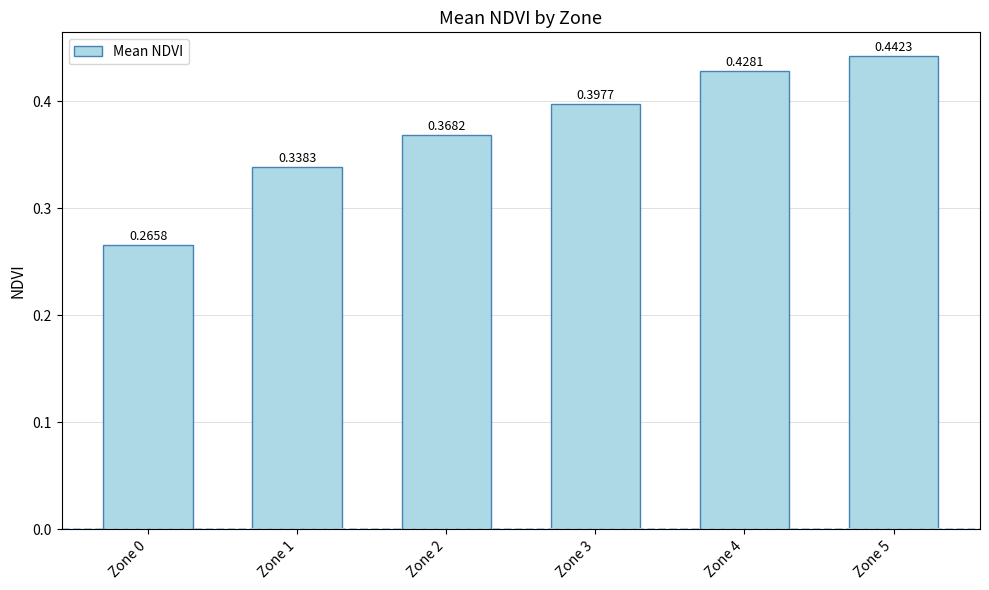

Rank the categories by value from highest to lowest.

Zone 5, Zone 4, Zone 3, Zone 2, Zone 1, Zone 0